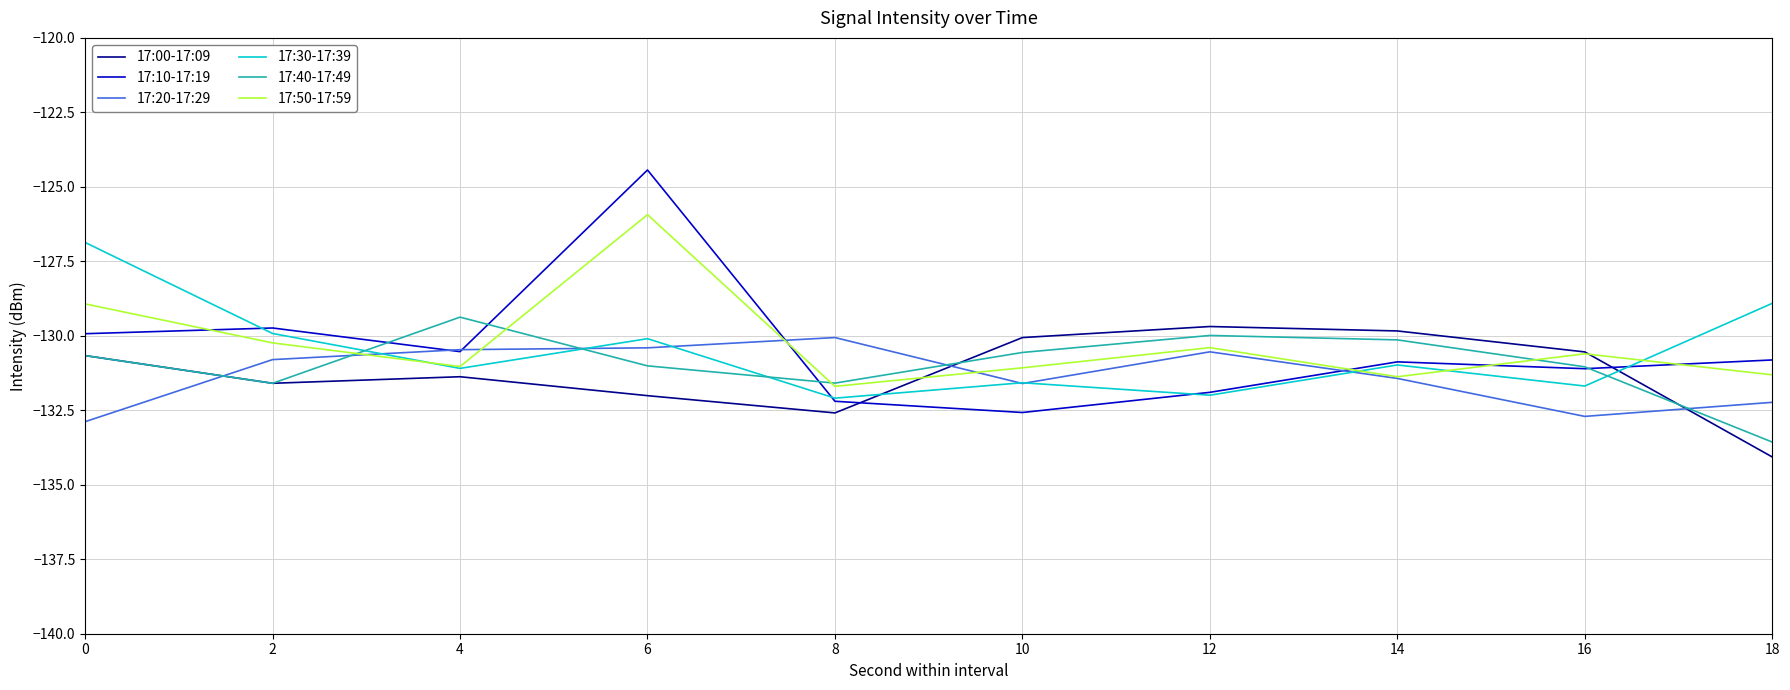

How many times do 17:00-17:09 and 17:30-17:39 cross each other?

2